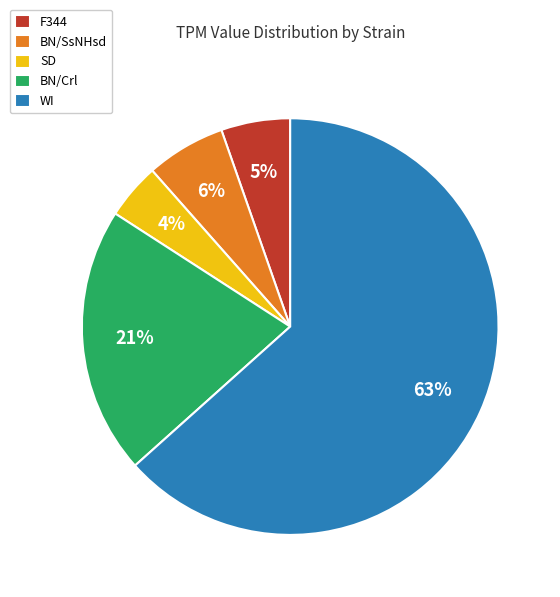

Do SD and WI together represent more than half of the pie?

Yes